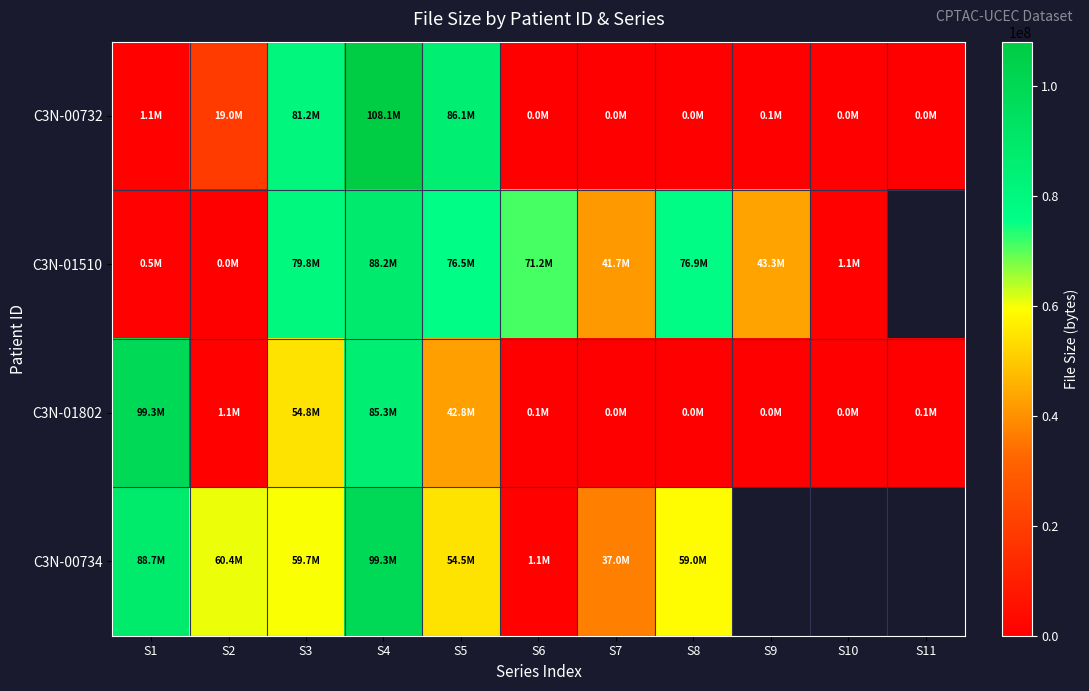

What is the difference between the highest and lowest values at S4?

22775348.0